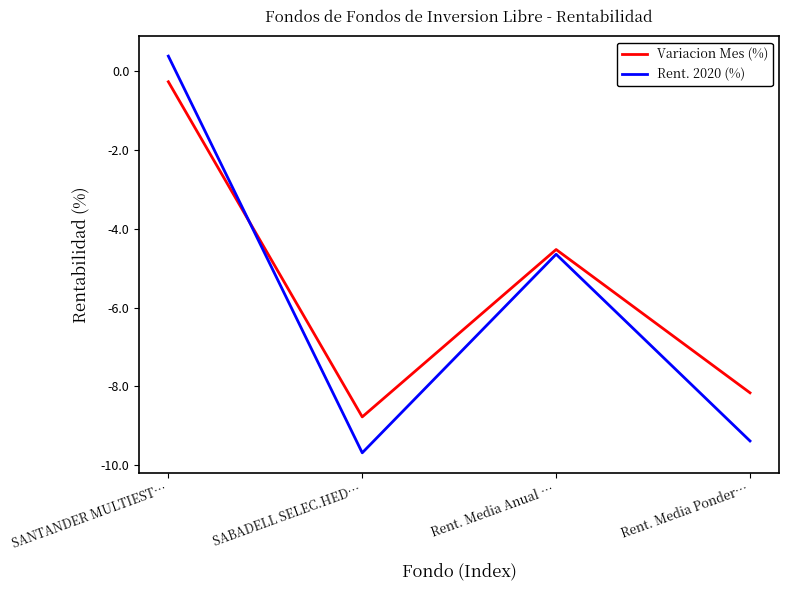

Is it true that Variacion Mes (%) equals -1.4 at Rent. Media Anual …?

False